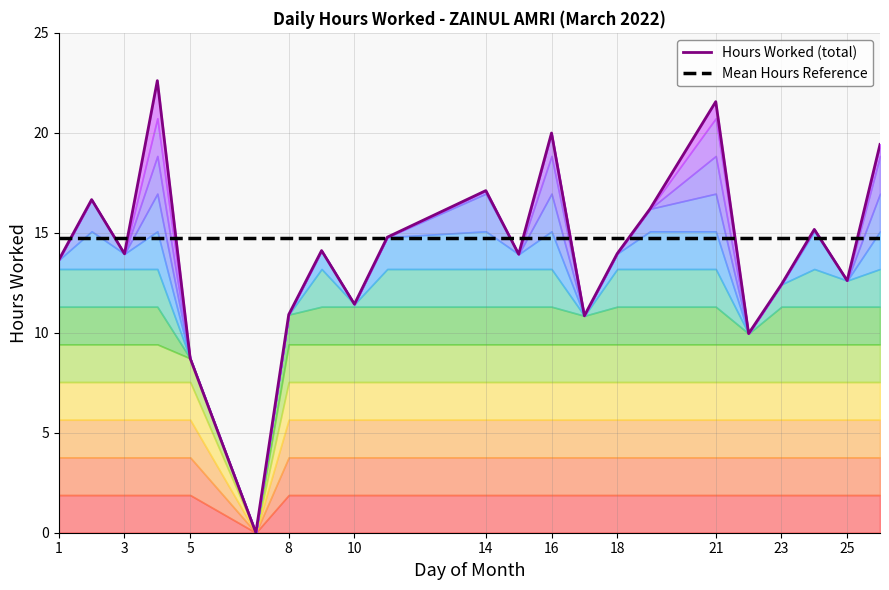

Read the Hours Worked (total) value at 16.

20.0